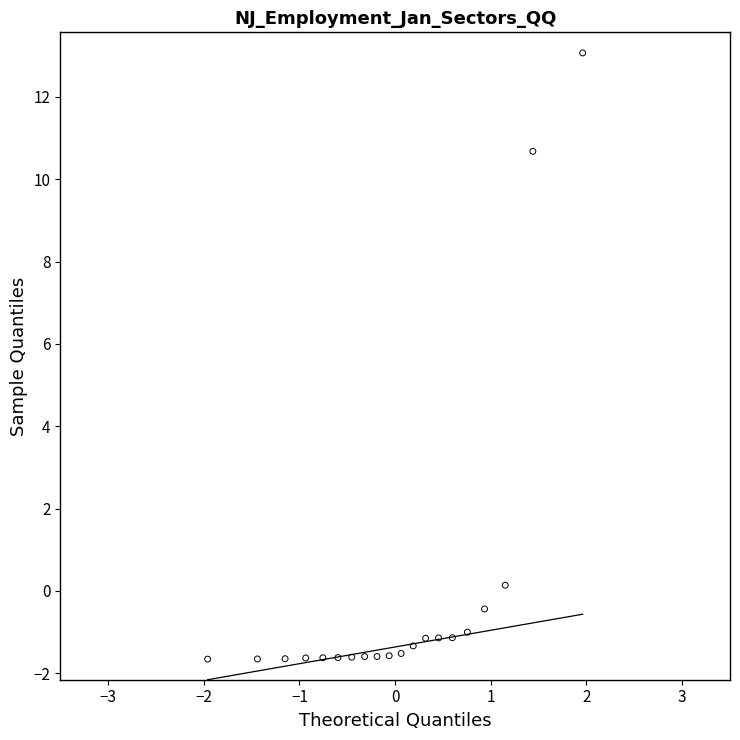

What is the range of Y values (max minus min)?

14.7